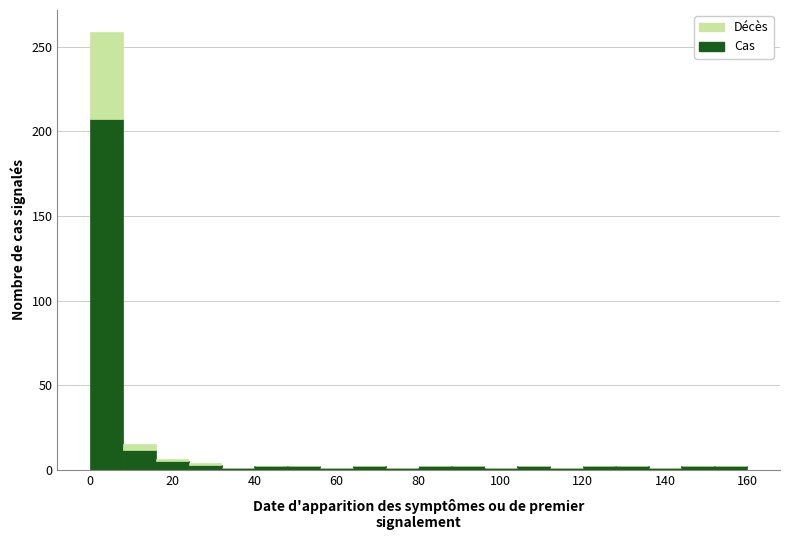

Reading left to right, transcribe this chart: for each stacked bar, give the range it covers on the x-axis and its total height. The values are not printed on the chart, so give them approximately, as read against the axis.

0 to 8: 260
8 to 16: 15
16 to 24: 5
24 to 32: under 5
32 to 40: under 5
40 to 48: under 5
48 to 56: under 5
56 to 64: under 5
64 to 72: under 5
72 to 80: under 5
80 to 88: under 5
88 to 96: under 5
96 to 104: under 5
104 to 112: under 5
112 to 120: under 5
120 to 128: under 5
128 to 136: under 5
136 to 144: under 5
144 to 152: under 5
152 to 160: under 5